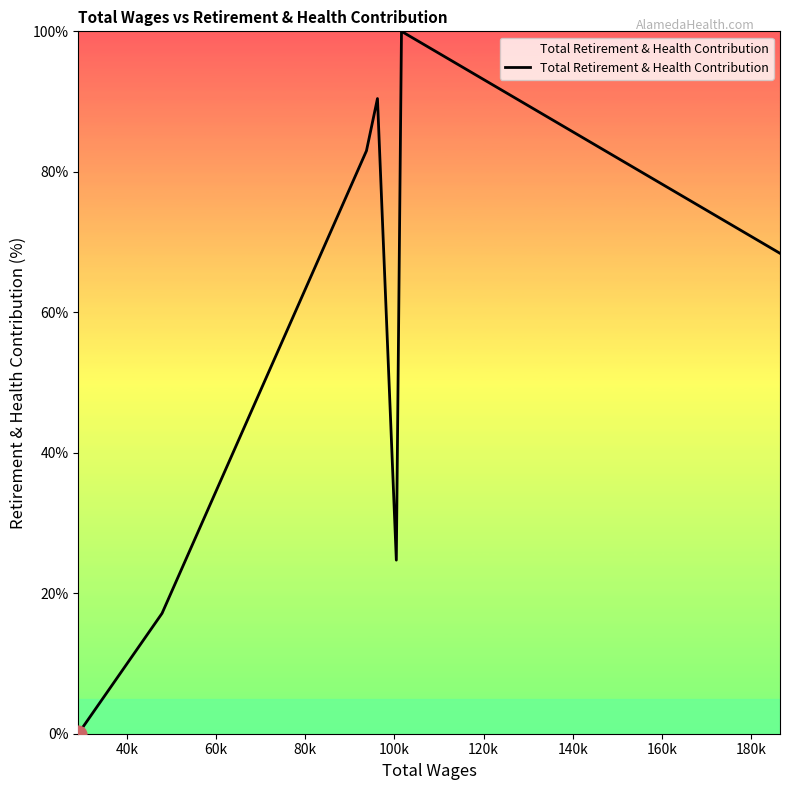

How many interior local peaks (higher than both neighbors) does the data have?

2